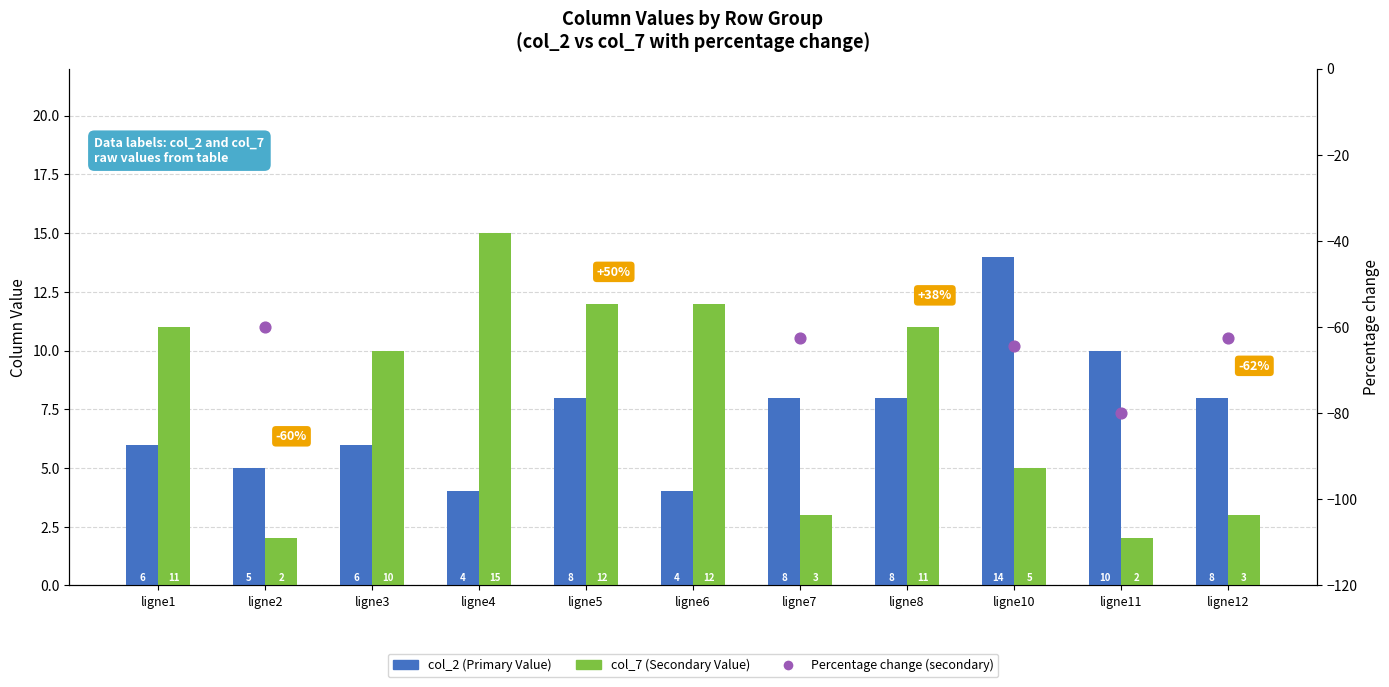

Is the value of col_2 (Primary) at ligne12 greater than the value of col_7 (Gross) at ligne10?

Yes